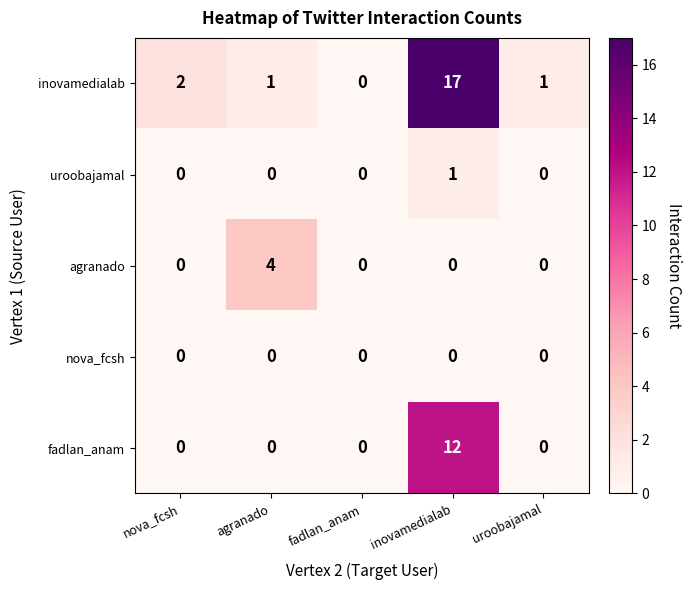

Which series has the largest total across all categories?

inovamedialab